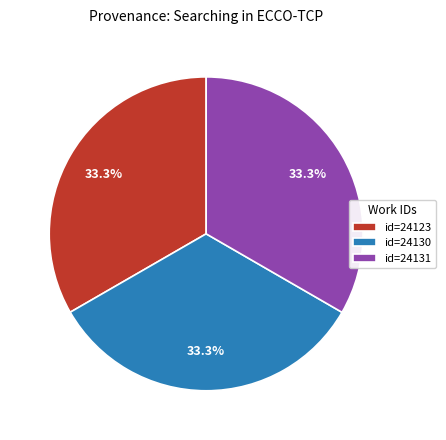

What is the total percentage of id=24131 and id=24123?

66.7%